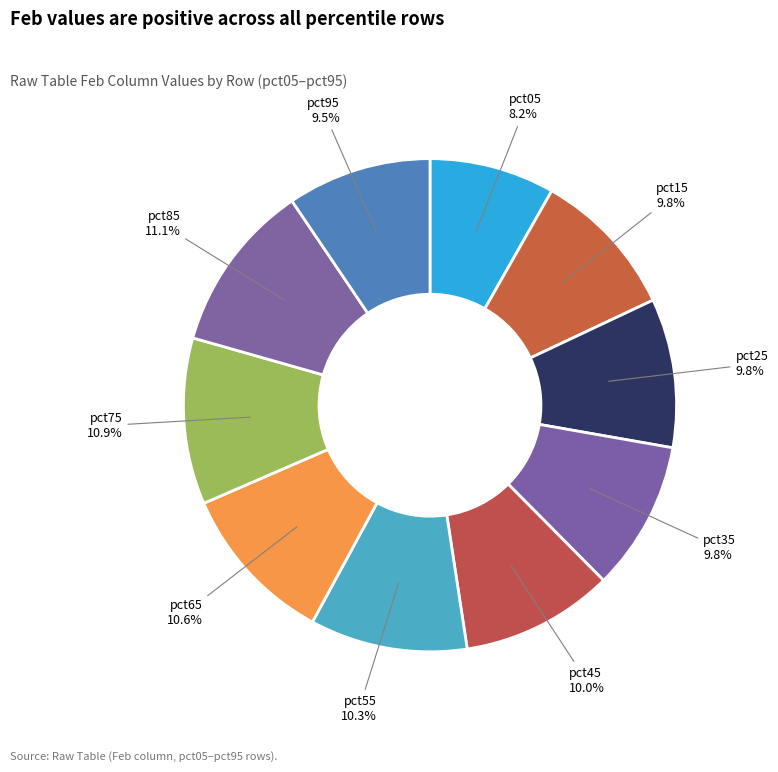

Rank the categories by value from highest to lowest.

pct85, pct75, pct65, pct55, pct45, pct35, pct25, pct15, pct95, pct05